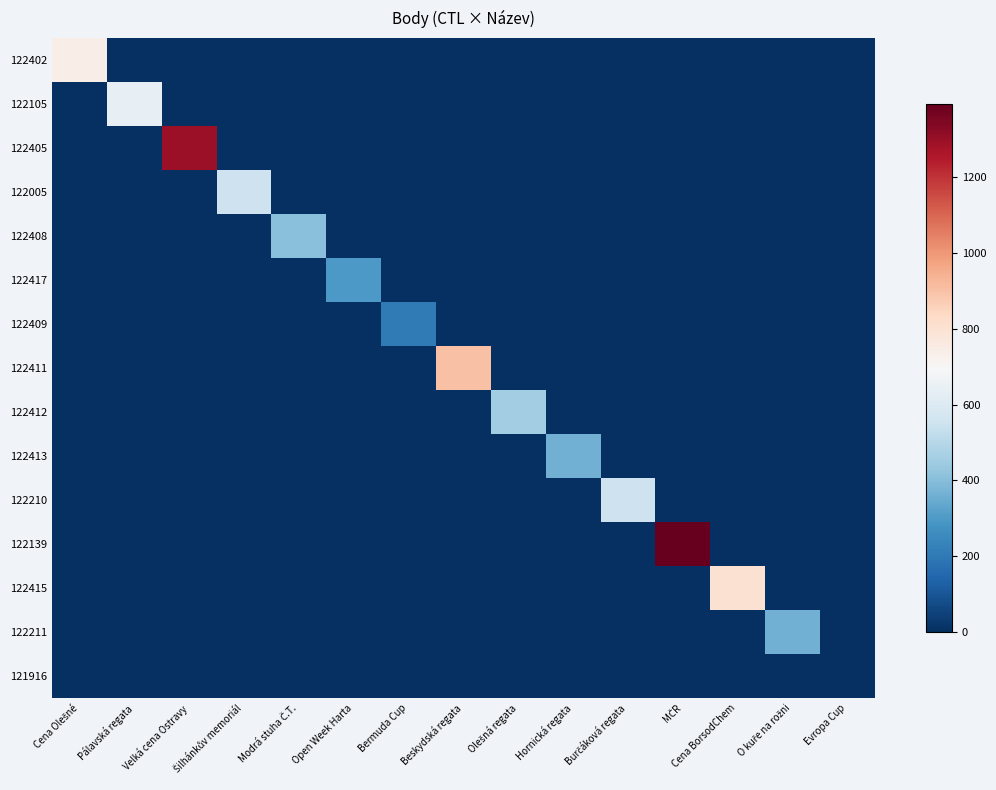

Which series has the largest range (max minus min)?

122139